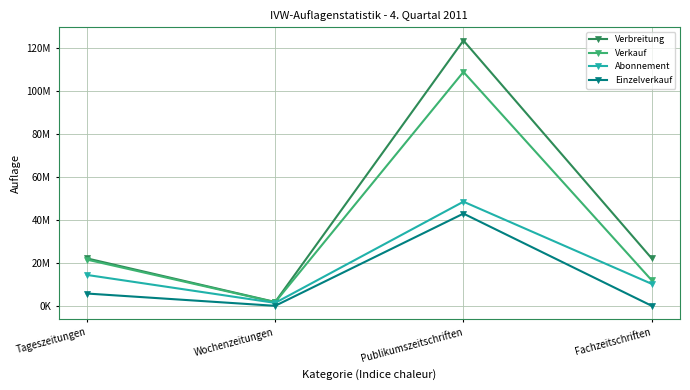

Is this an area chart (filled region under the line)?

No